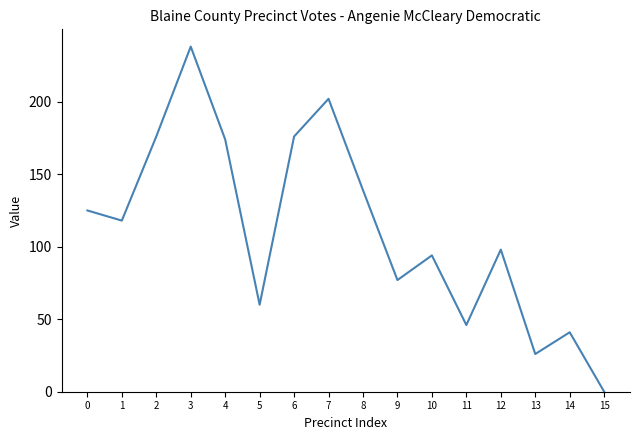

Is this an area chart (filled region under the line)?

No